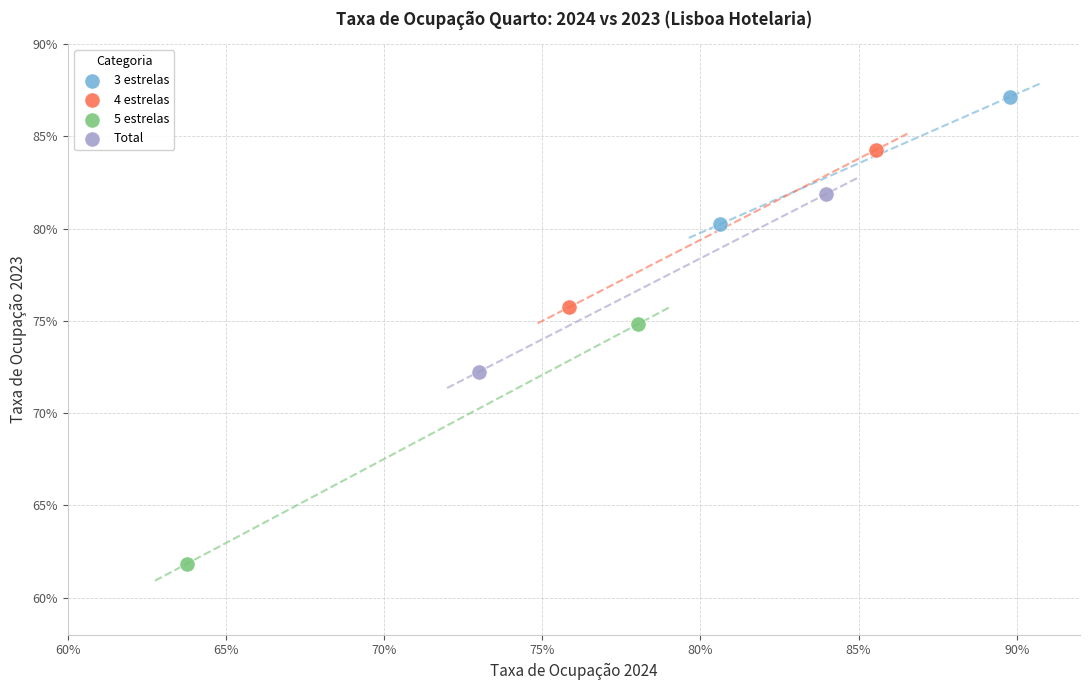

What are all the series names shown in the legend?

3 estrelas, 4 estrelas, 5 estrelas, Total